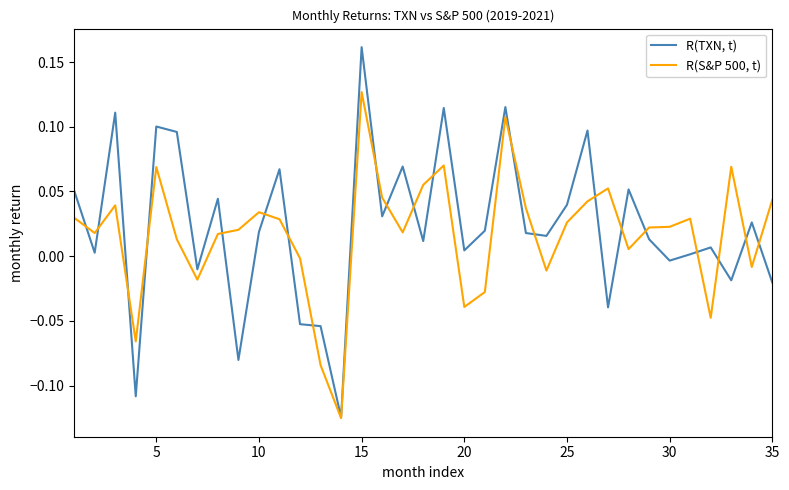

True or false: R(TXN, t) and R(S&P 500, t) cross at least once.

True